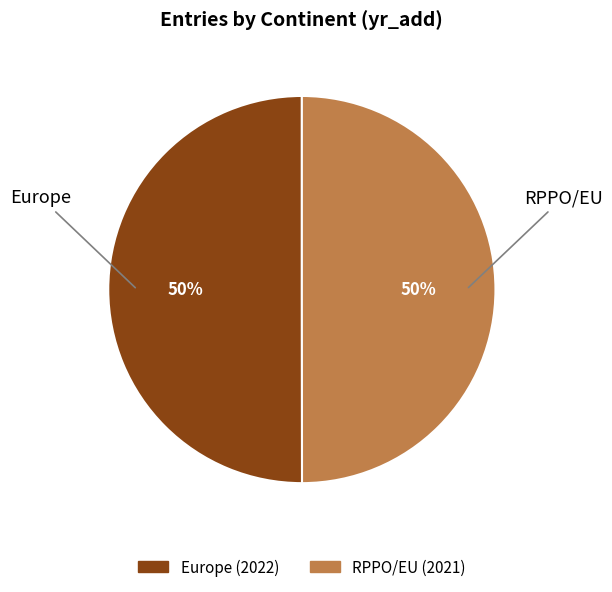

What is the ratio of the value at Europe to the value at RPPO/EU?

1.0